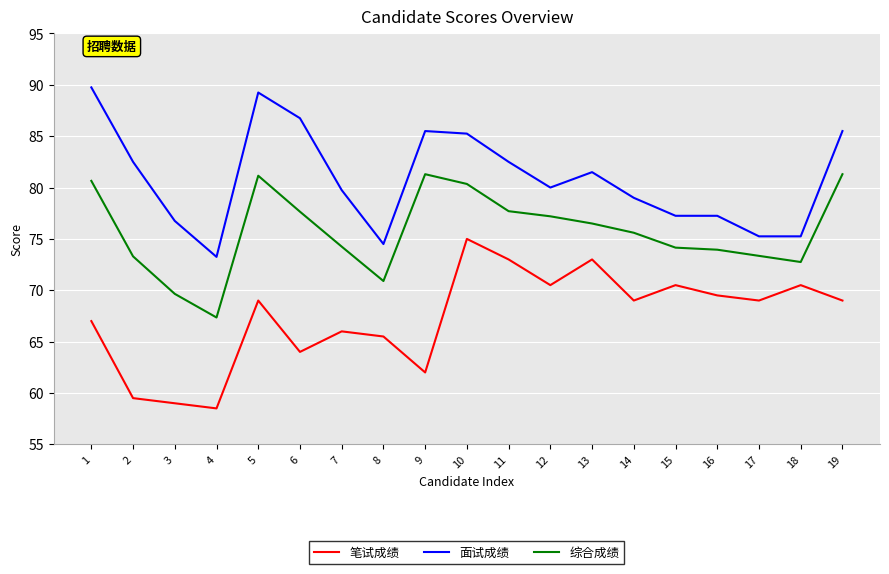

True or false: 面试成绩 and 综合成绩 intersect in this chart.

False